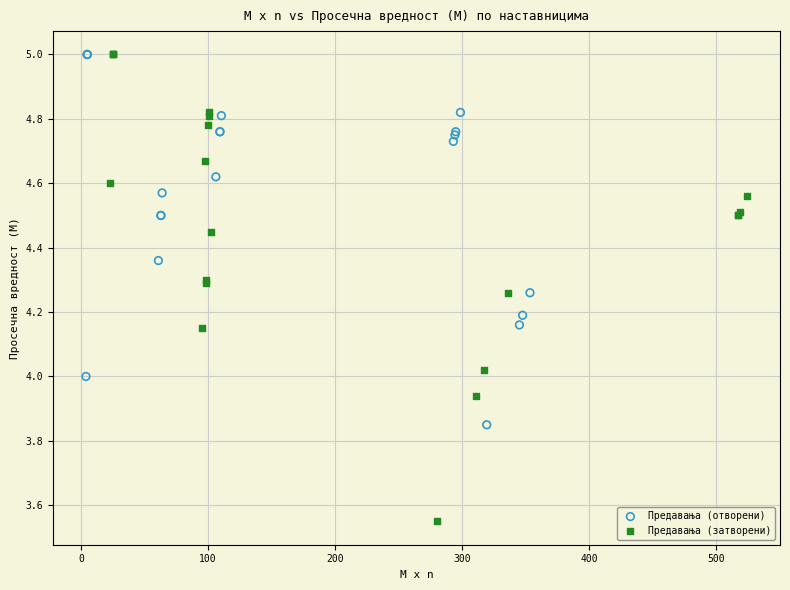

Which series has the largest Y range (max minus min)?

Предавања (затворени)